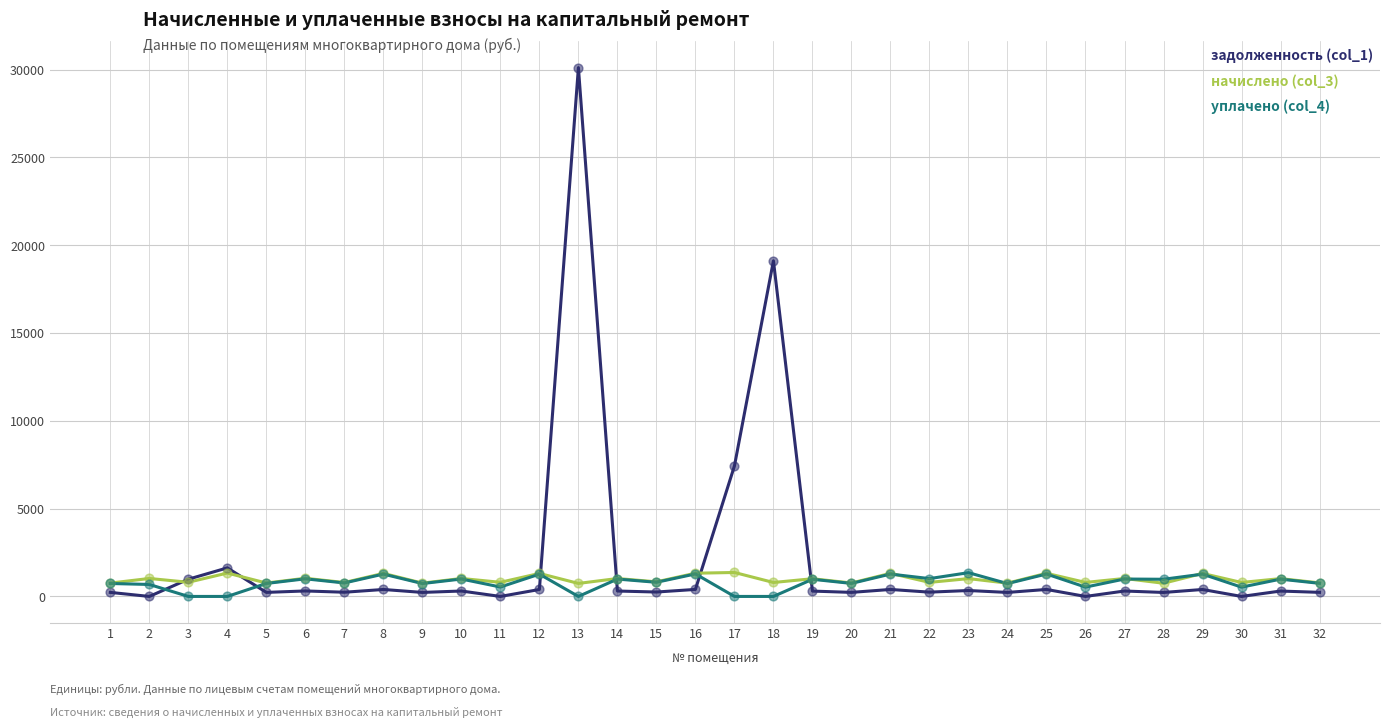

At how many categories does at least one series exceed 22048?

1